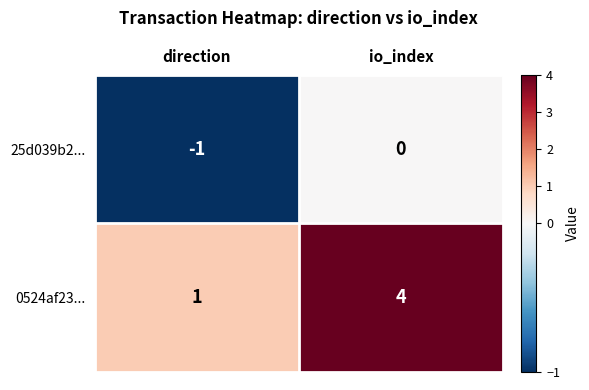

List the series in order of their overall mean, lowest first.

25d039b2..., 0524af23...